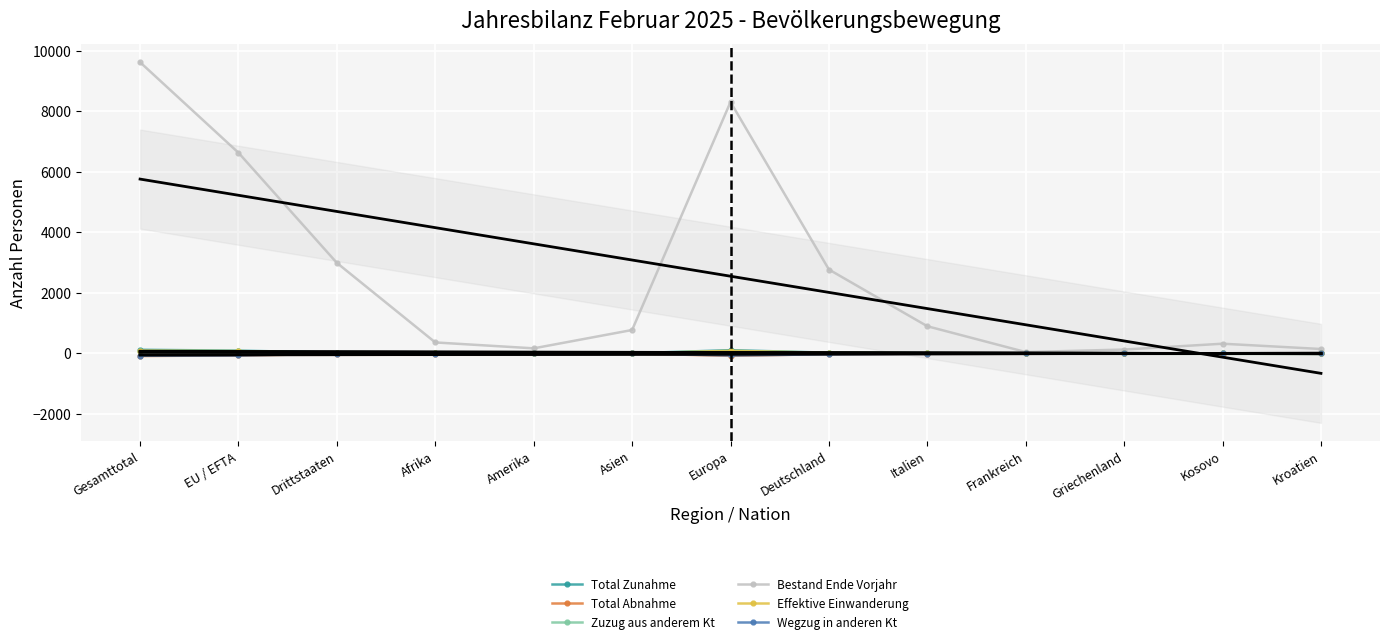

What position from the right is Asien?

8